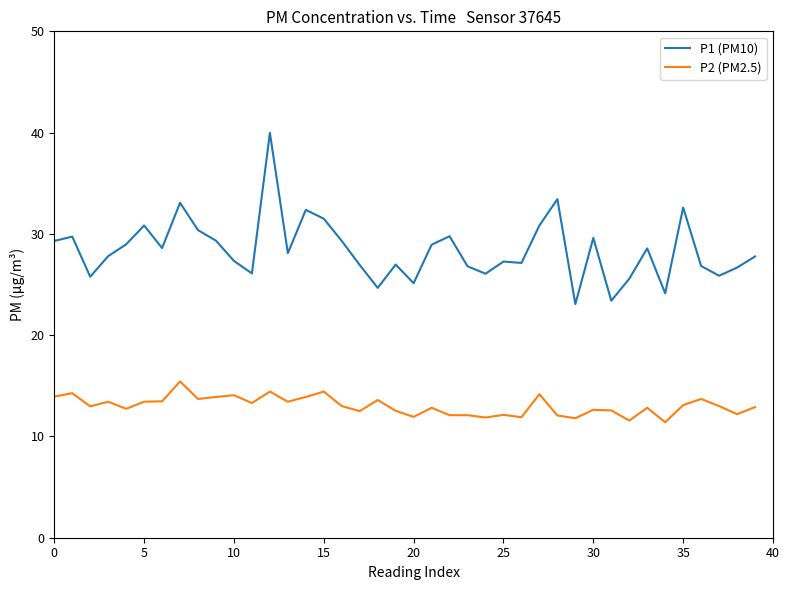

Does the chart have visible grid lines?

No